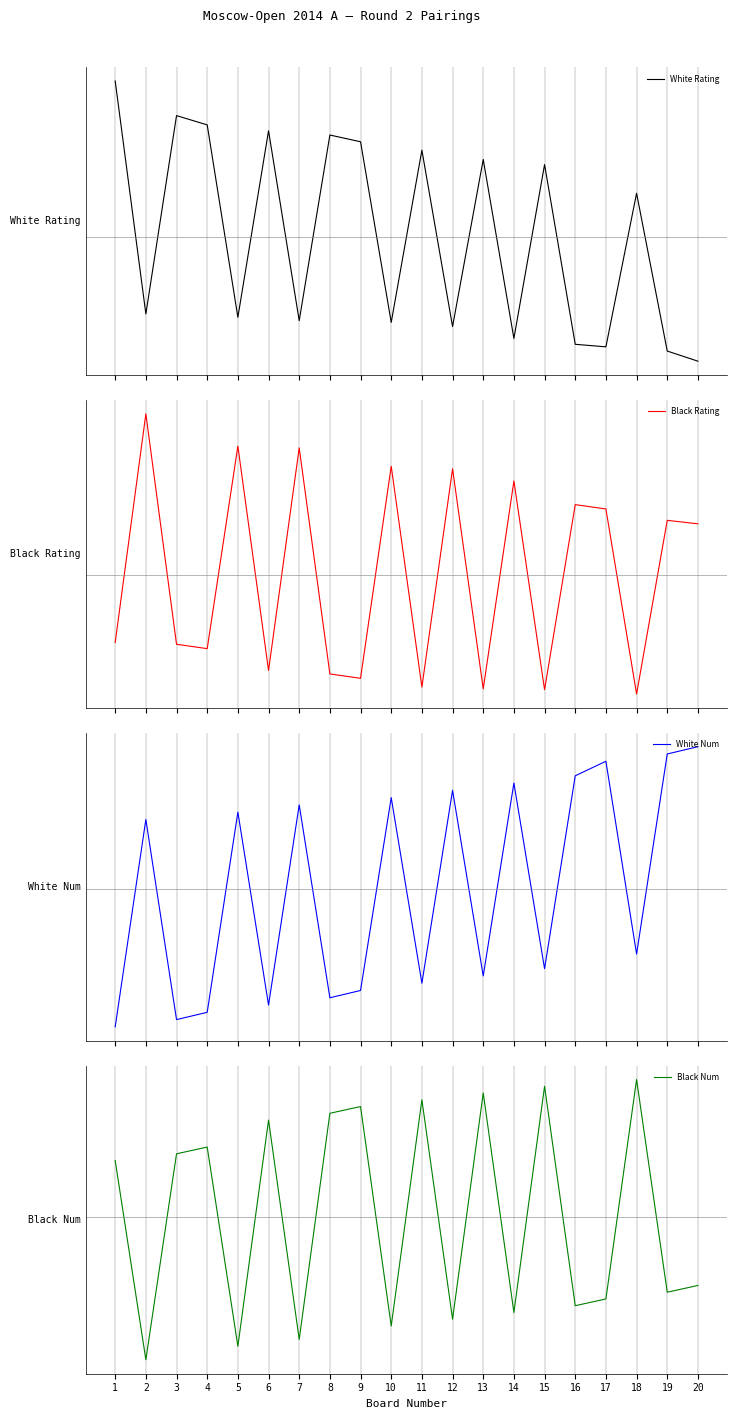

Between 8 and 9, which series saw the biggest shift?

White Rating